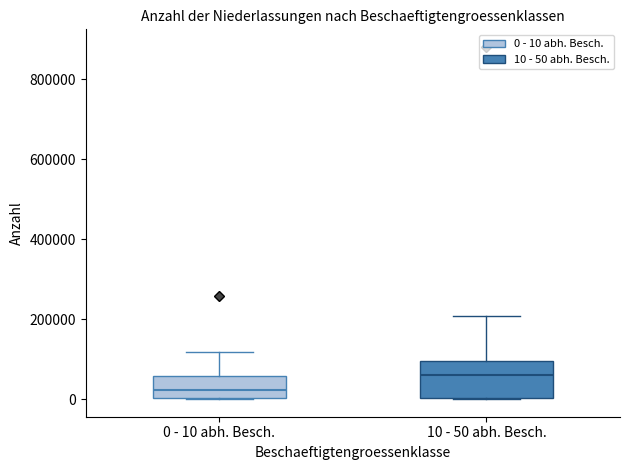

Comparing the boxes themselves (not the whiskers), which one is the tallest?

10 - 50 abh. Besch.